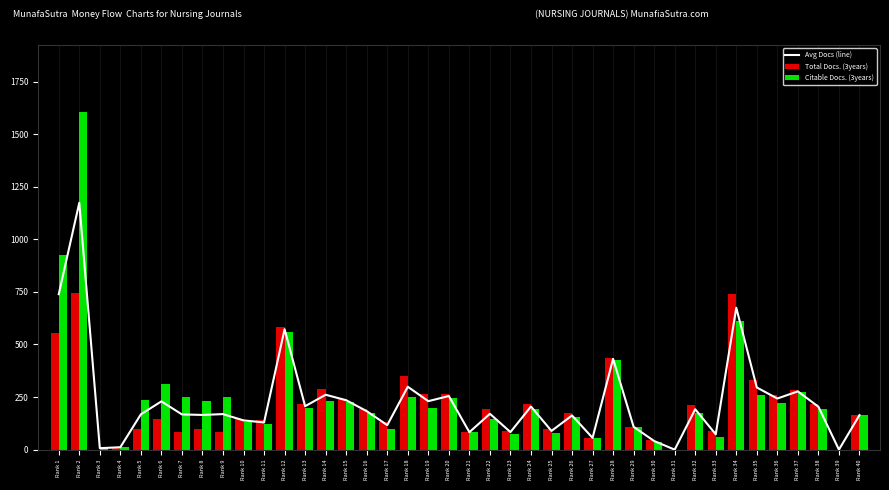

Between Rank 17 and Rank 29, which series saw the biggest shift?

Total Docs. (3years)